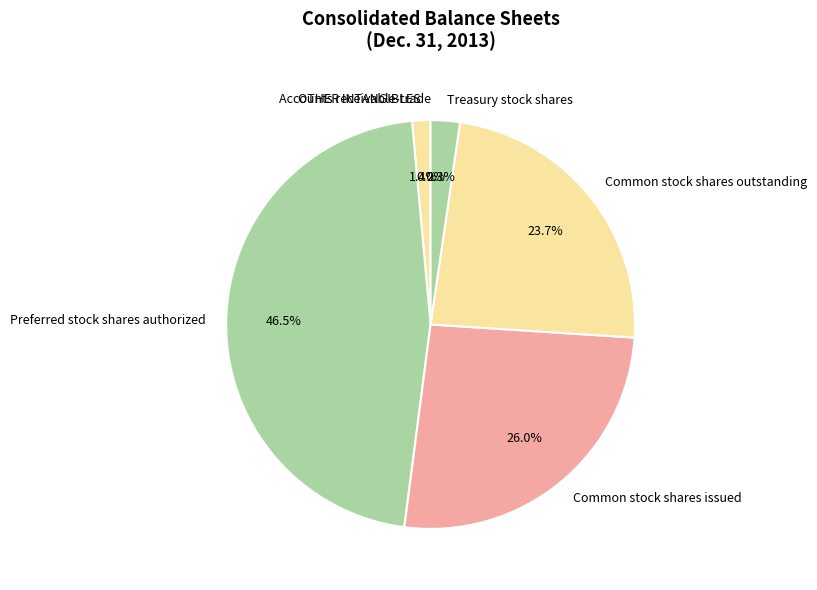

What percentage is the OTHER INTANGIBLES slice, to the nearest percent?

1%